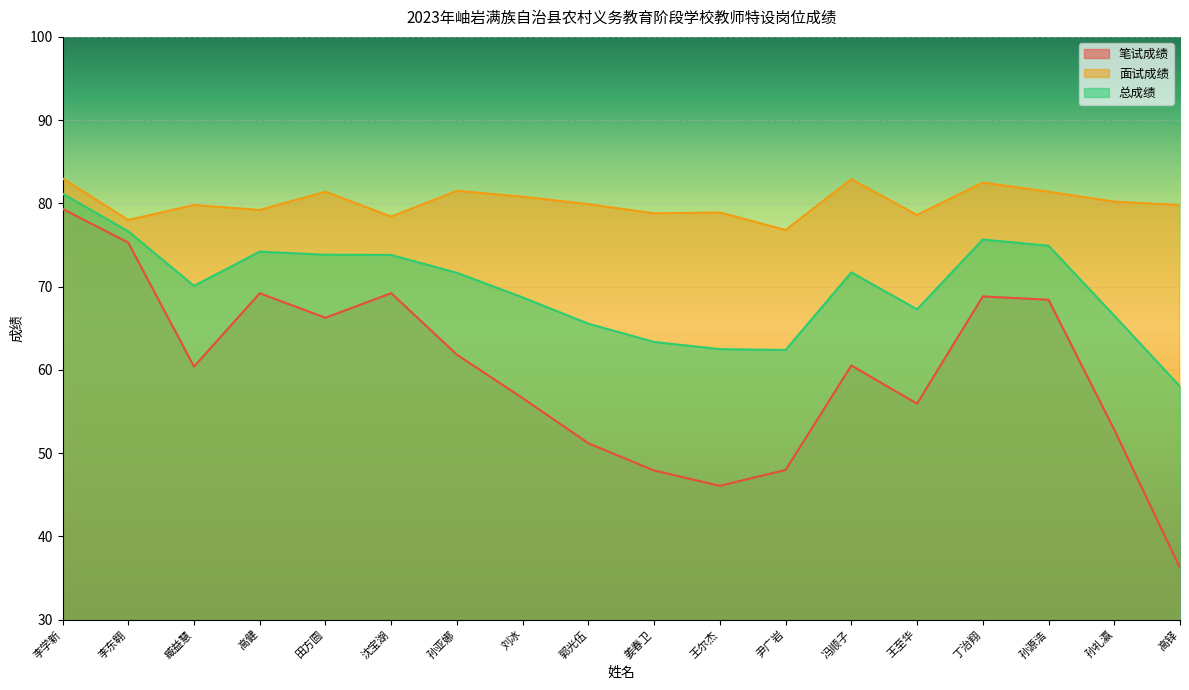

True or false: 面试成绩 and 总成绩 intersect in this chart.

False